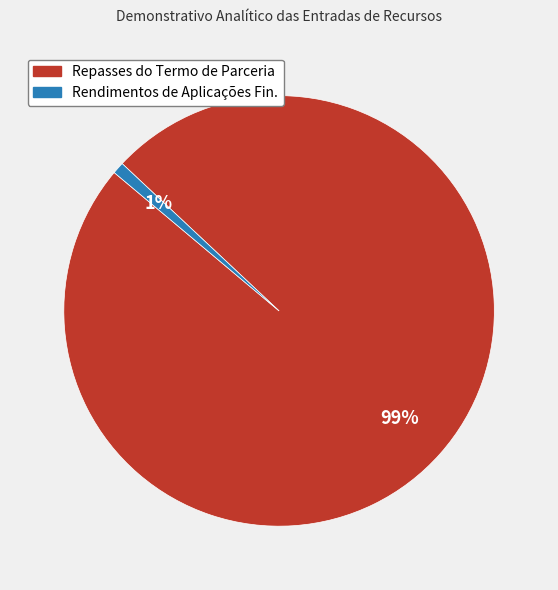

Which slice is the smallest?

Rendimentos de Aplicações Fin.